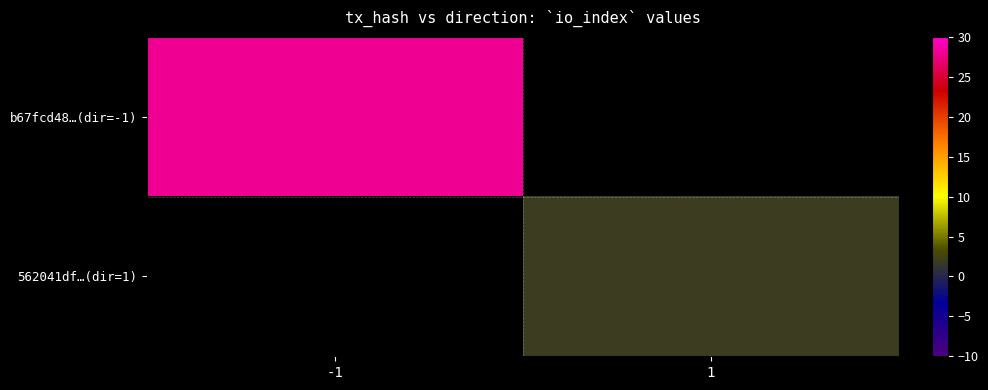

What is the greatest value displayed?

28.0